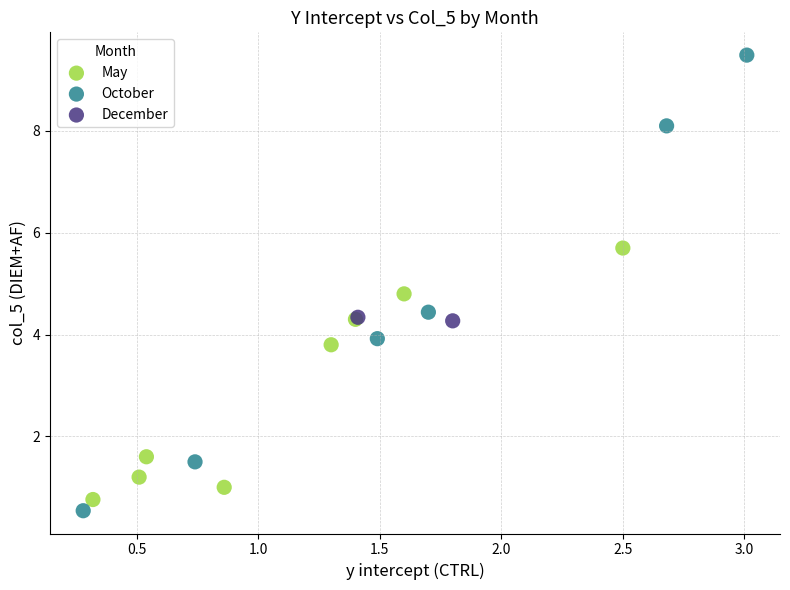

Which series has the largest Y range (max minus min)?

October